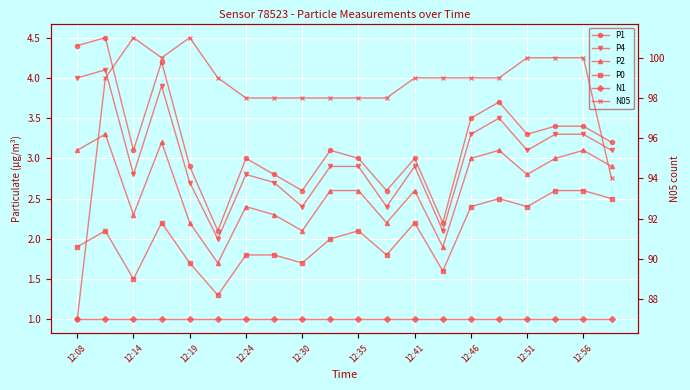

How many data points does each series have?

20